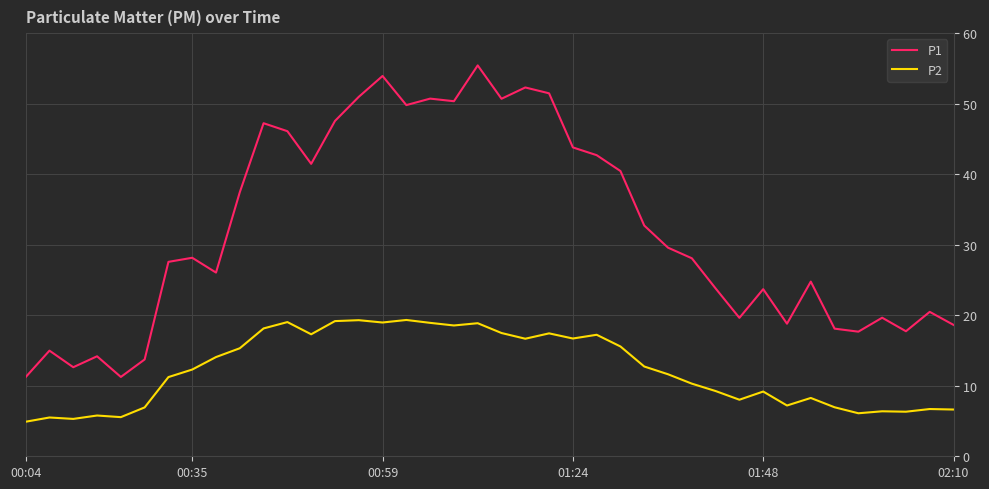

True or false: P1 has more than 2 points higher than both neighbors.

True